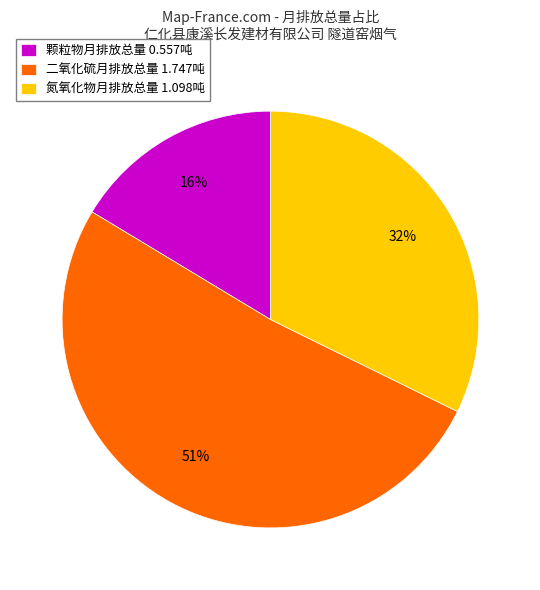

Is there a majority slice in this chart?

Yes